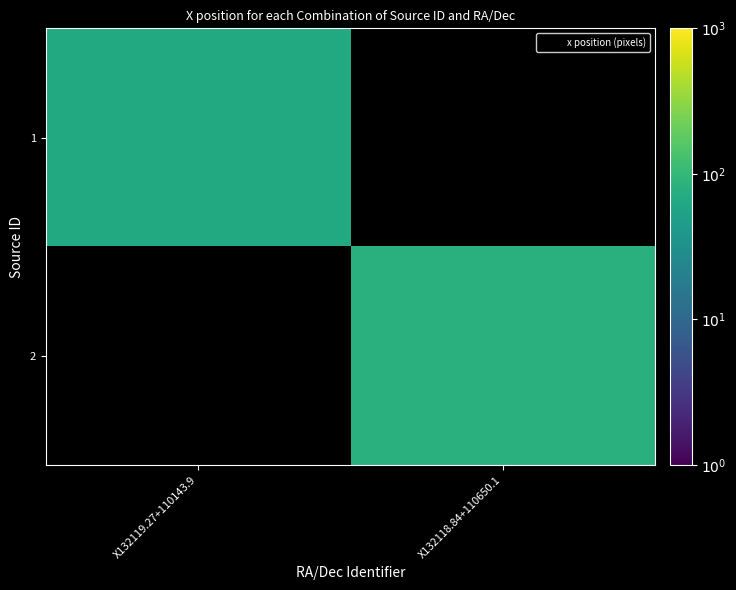

How many categories are shown in the chart?

2